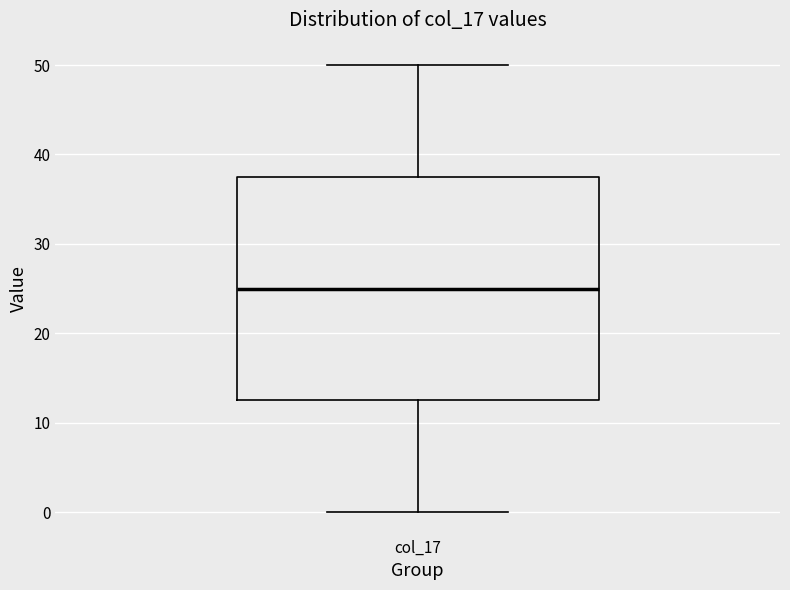

Where does the upper whisker of the box for col_17 end on the y-axis? The values are not printed on the chart, so give them approximately, as read against the axis.

50